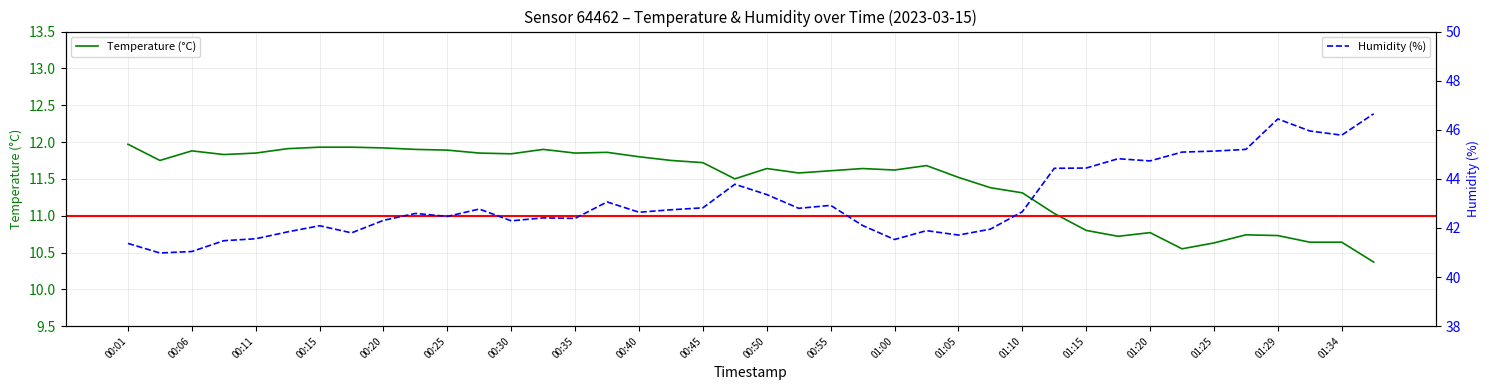

True or false: Humidity (%) and Temperature (°C) cross at least once.

False